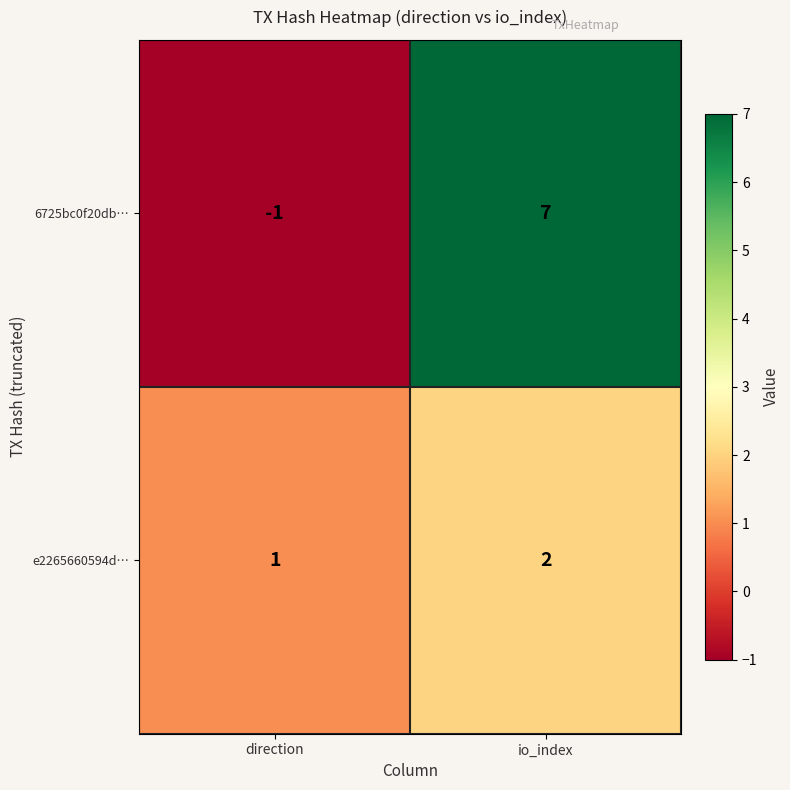

The value of e2265660594d… at direction is 1. True or false?

True